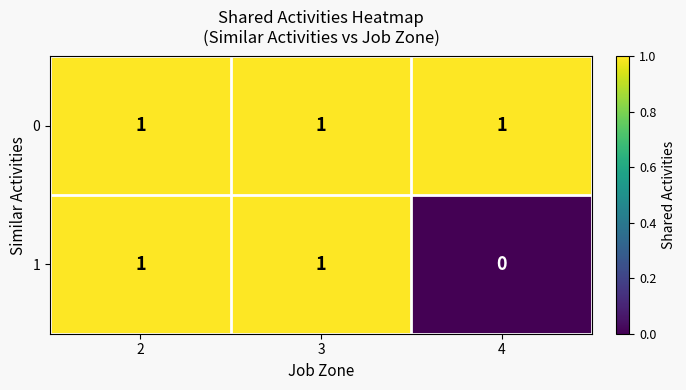

The 1 series shows 0 at 4. True or false?

True